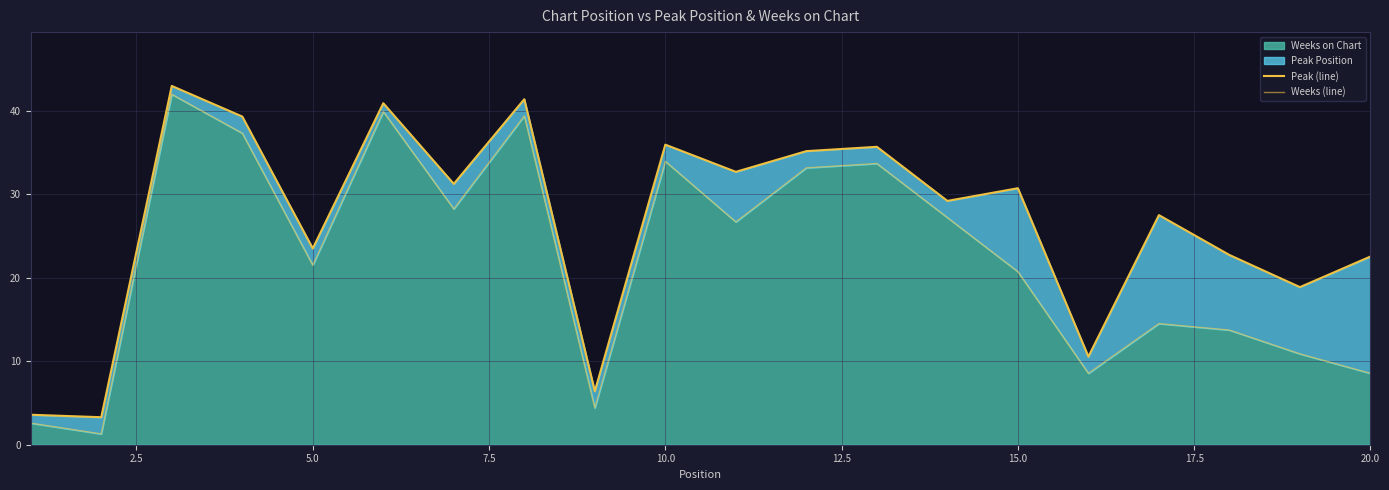

True or false: Weeks (line) and Peak (line) cross at least once.

False